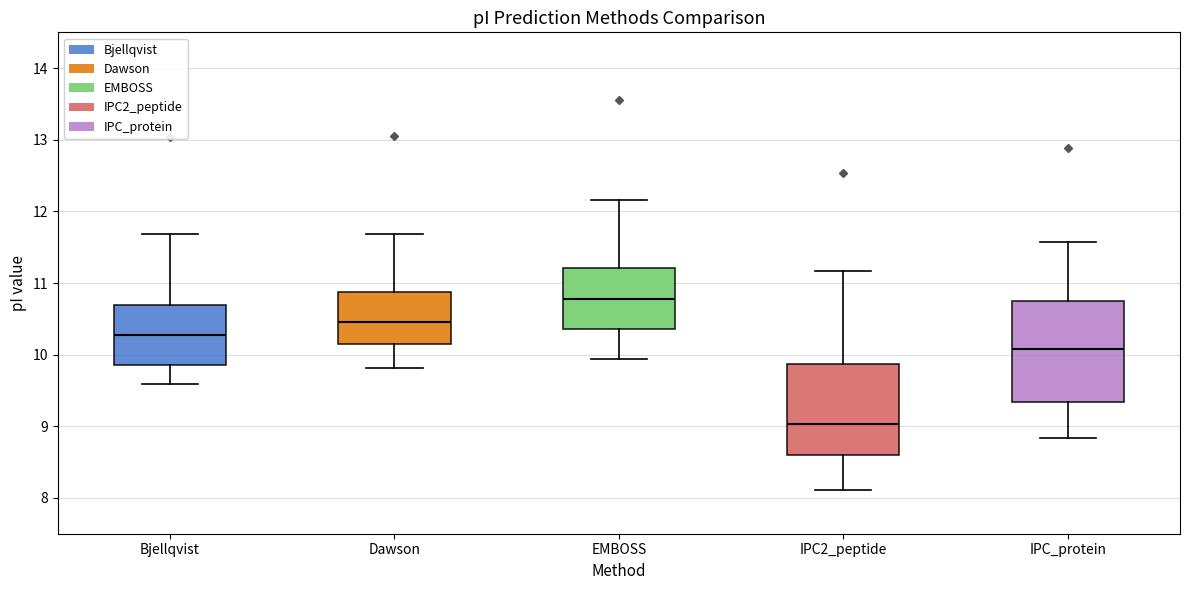

Where does the upper whisker of the box for EMBOSS end on the y-axis? The values are not printed on the chart, so give them approximately, as read against the axis.

12.2